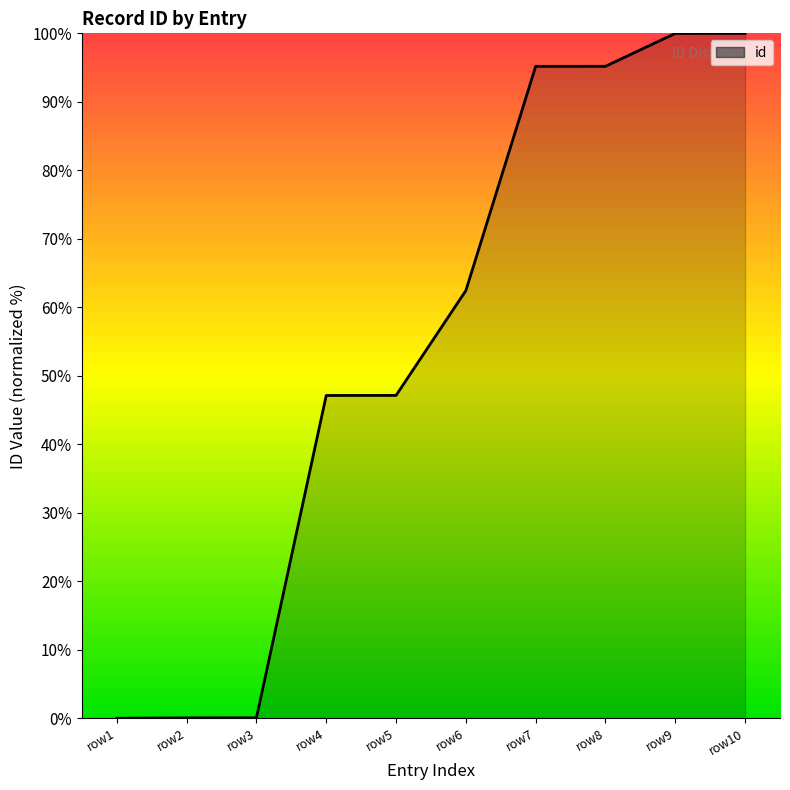

What is the maximum value shown in the chart?

100.0